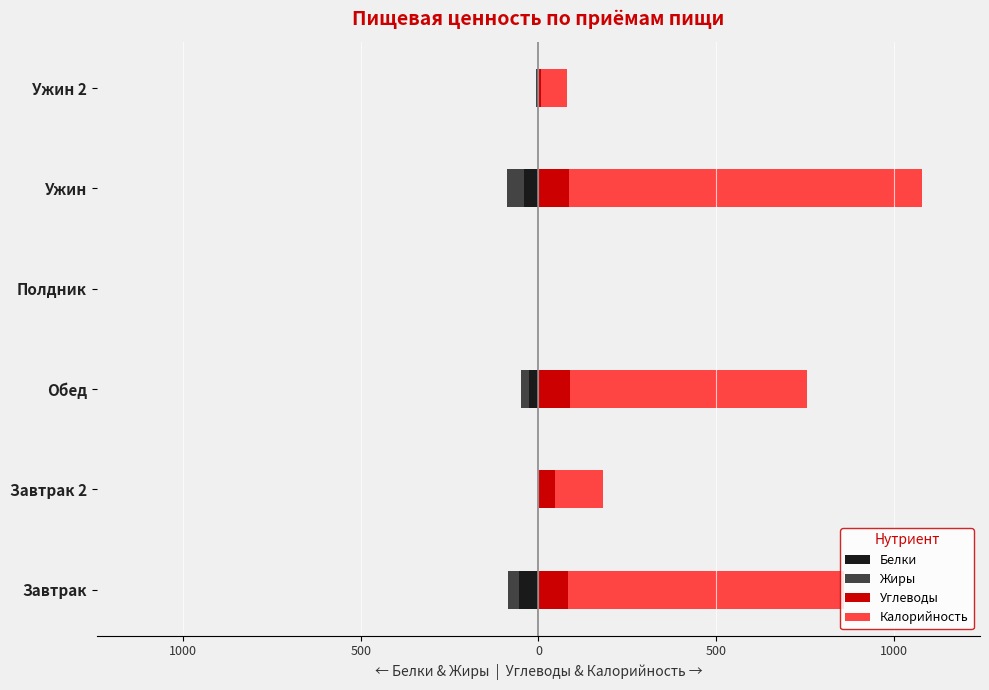

Count the number of data series in this chart.

4